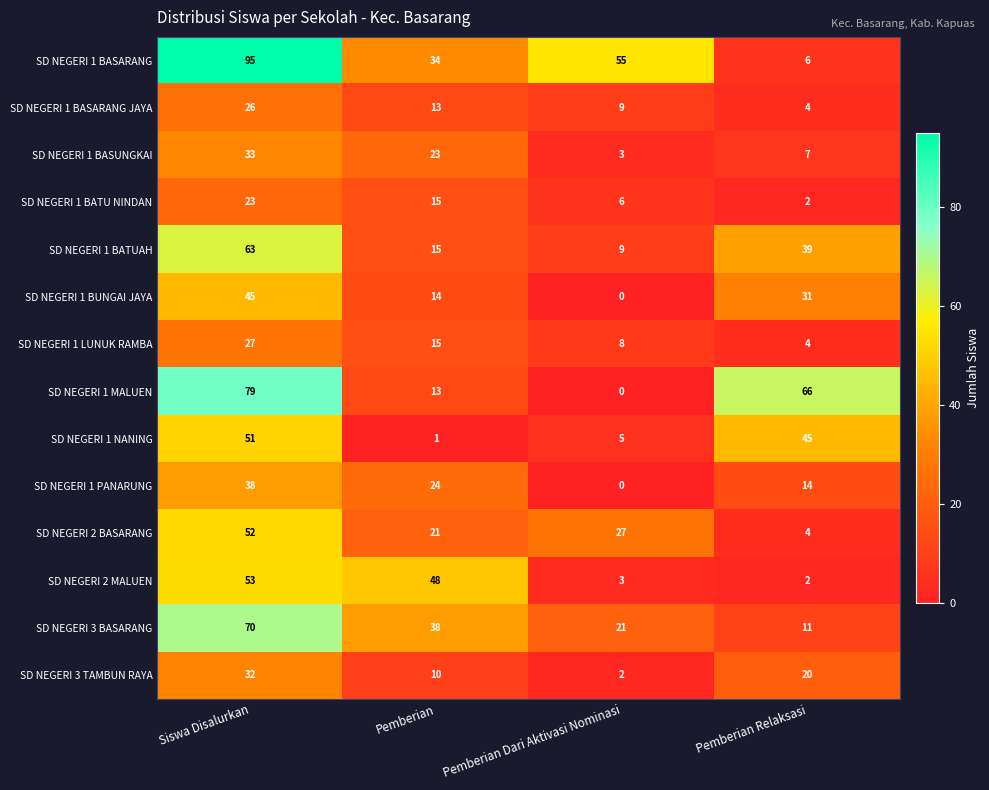

How many data points in SD NEGERI 1 MALUEN are less than 66?

2